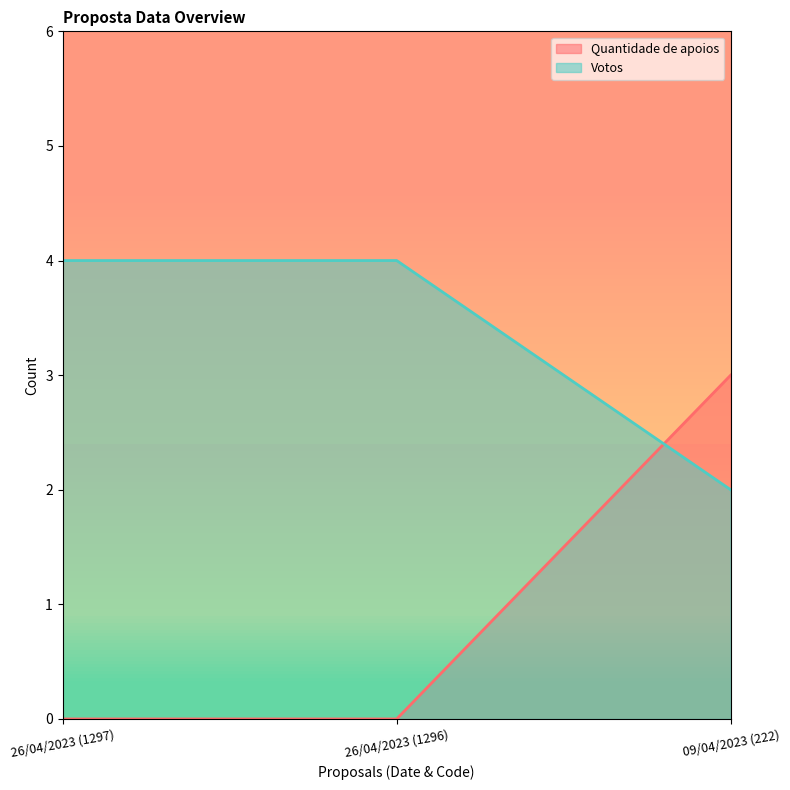

Which category has the lowest value in the Quantidade de apoios series?

26/04/2023 (1297)